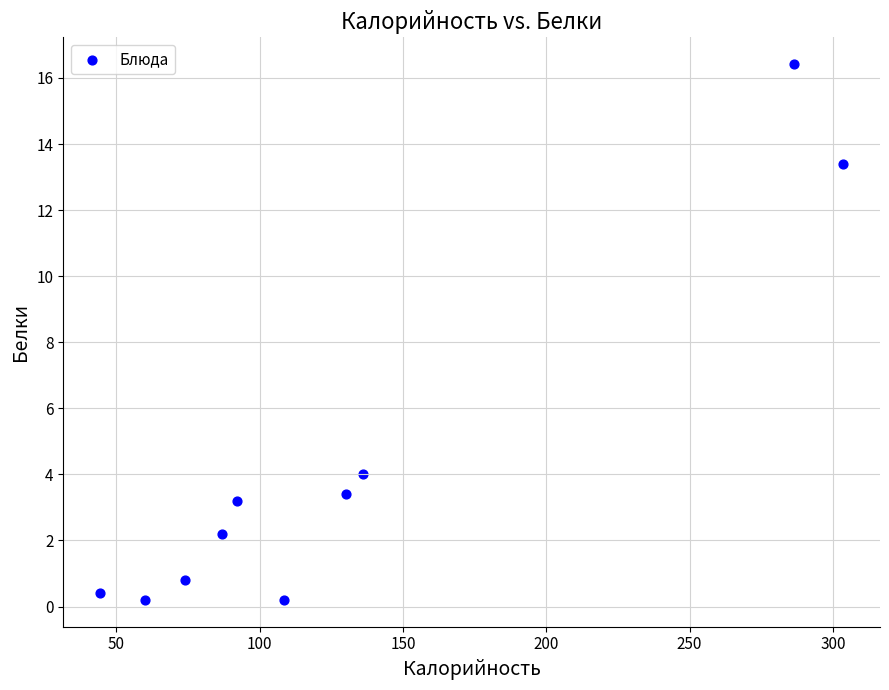

What is the range of X values (max minus min)?

259.1